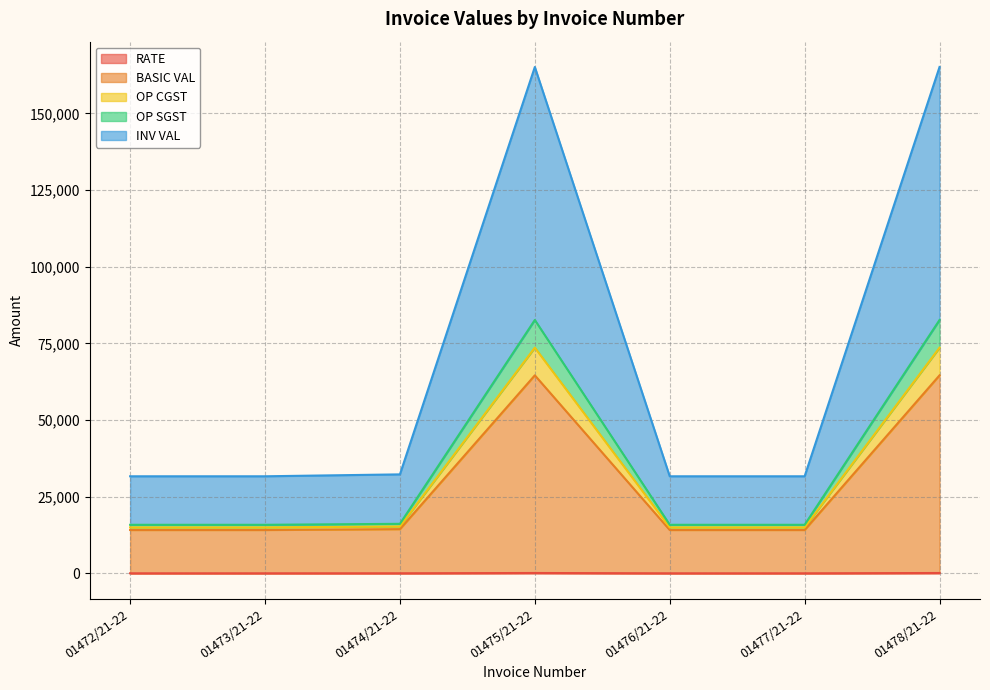

At which category is the sum across all series the highest?

01475/21-22